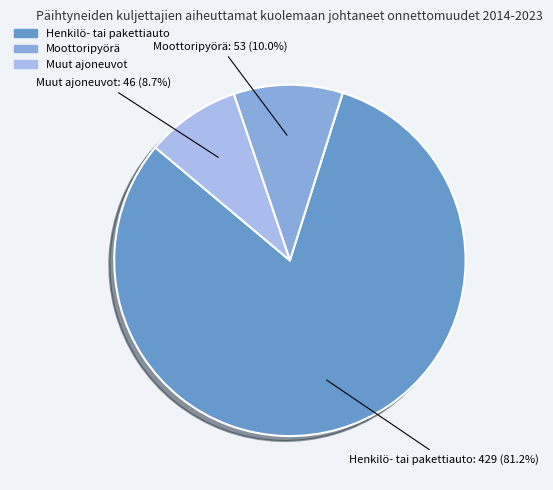

Between Muut ajoneuvot and Moottoripyörä, which is larger?

Moottoripyörä